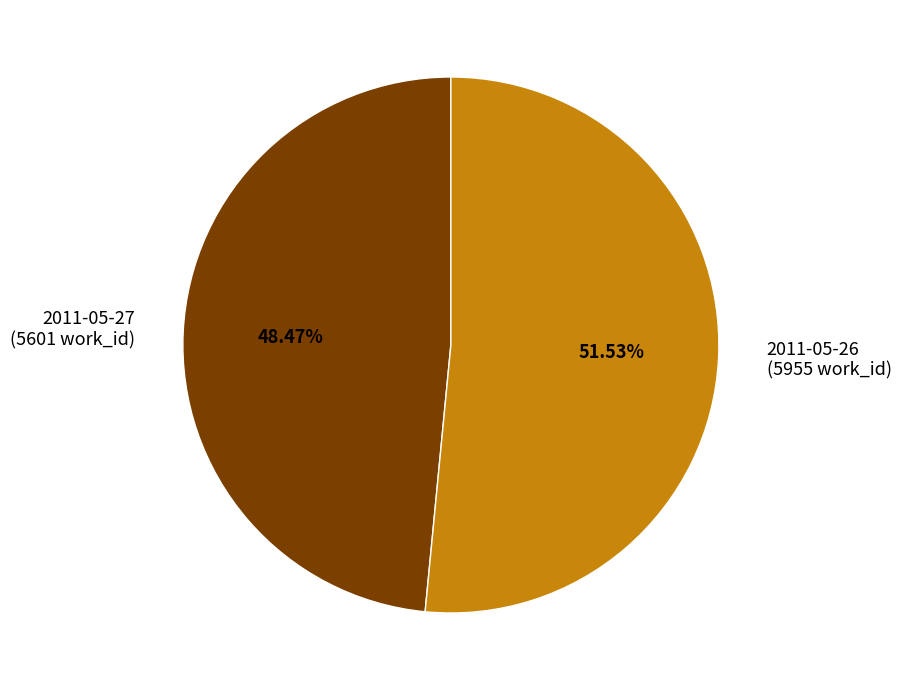

Approximately how many times larger is the value at 2011-05-27 compared to 2011-05-26?

0.9